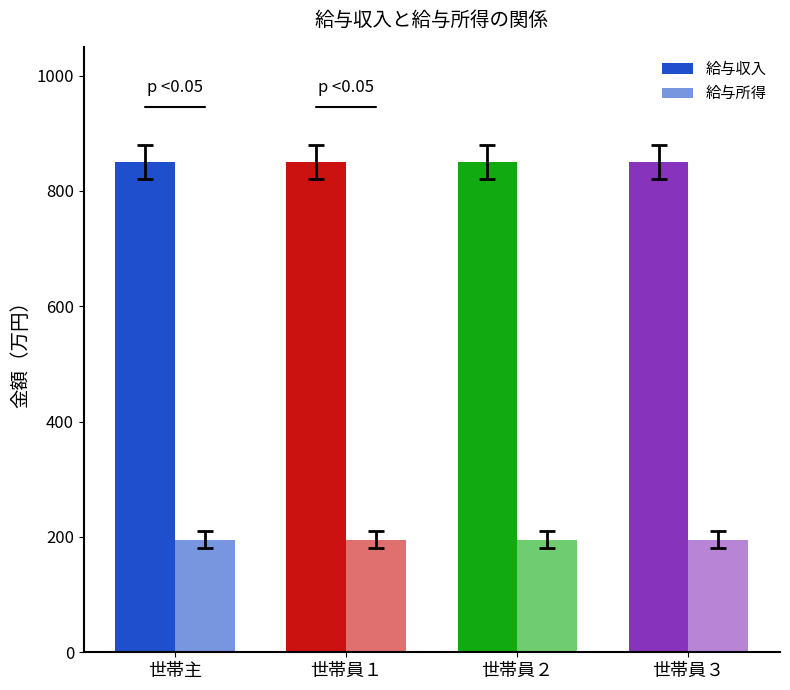

What is the value of the 給与所得 bar at the 2nd from the left?

195